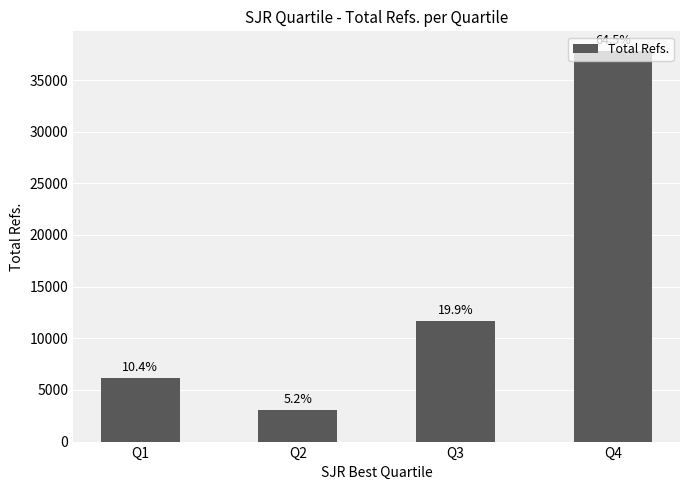

What is the sum of the values at Q3 and Q1?

17805